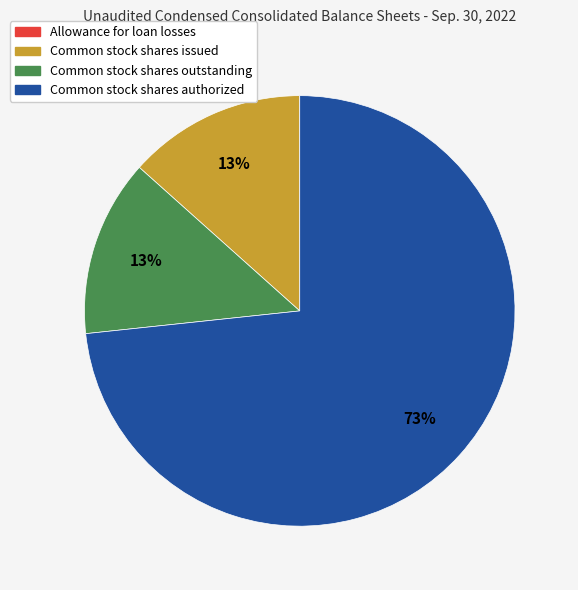

Is the sum of Common stock shares issued and Common stock shares outstanding greater than half?

No